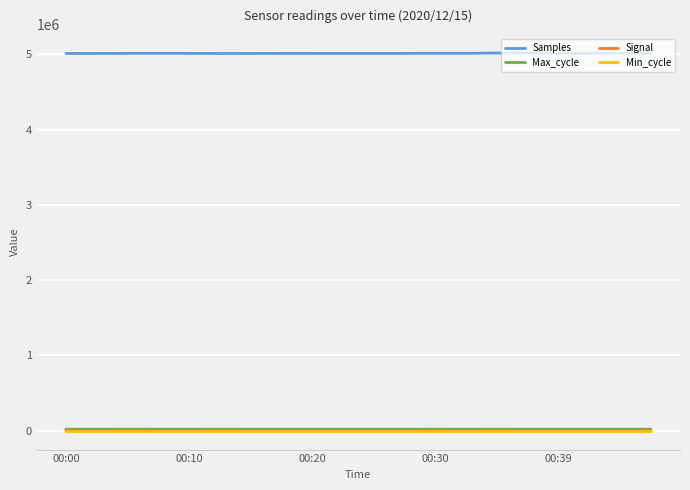

What is the difference between the maximum and minimum values in the Samples series?

5993